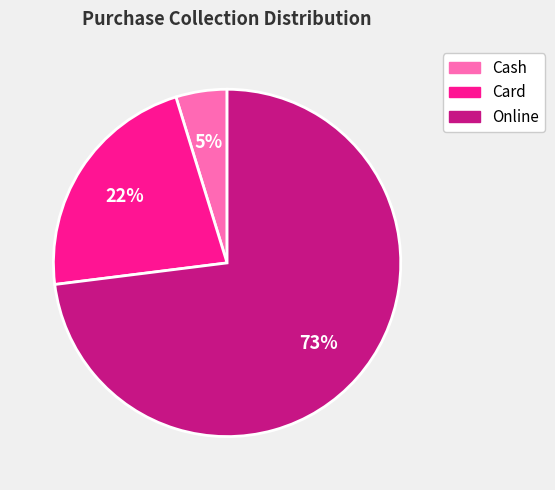

Which category accounts for the majority?

Online